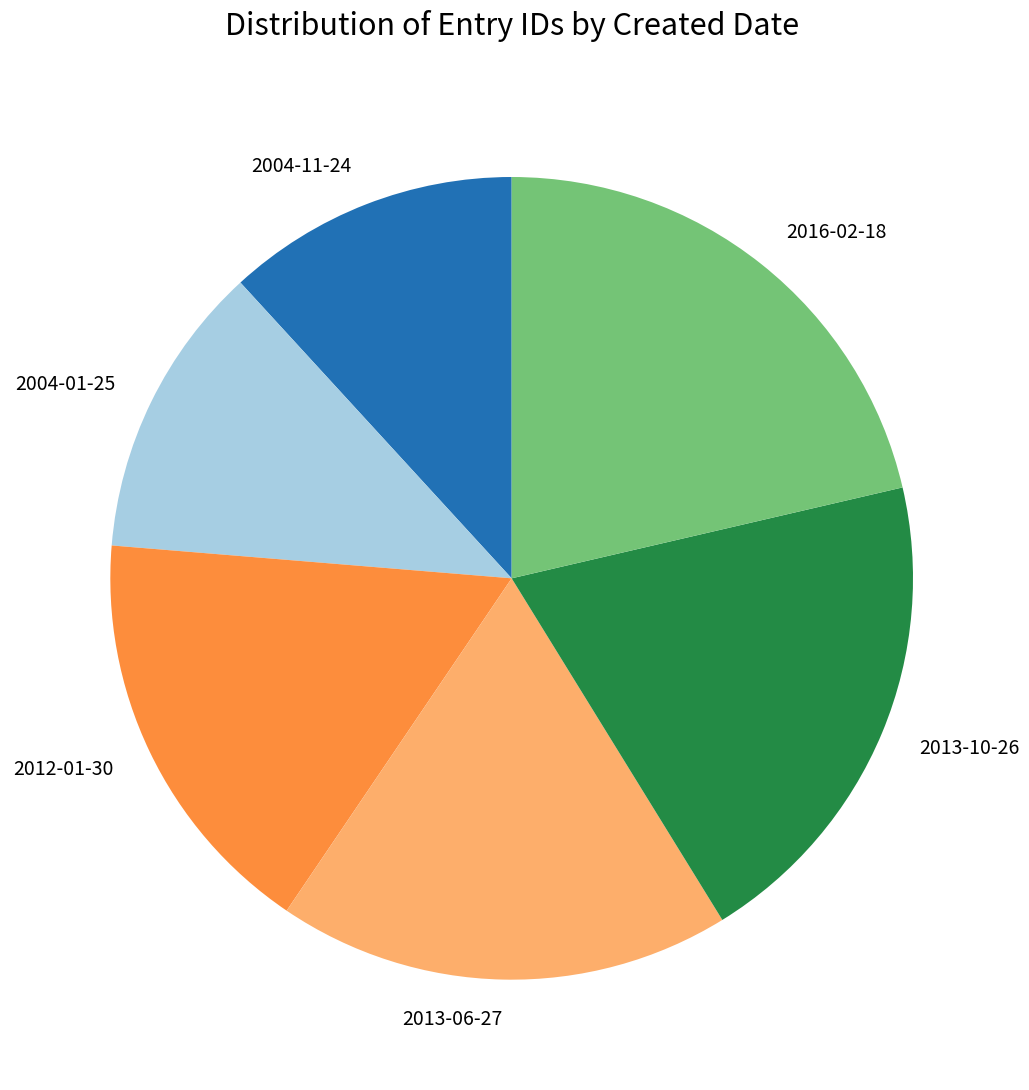

The 2013-06-27 slice represents 11% of the pie. True or false?

False